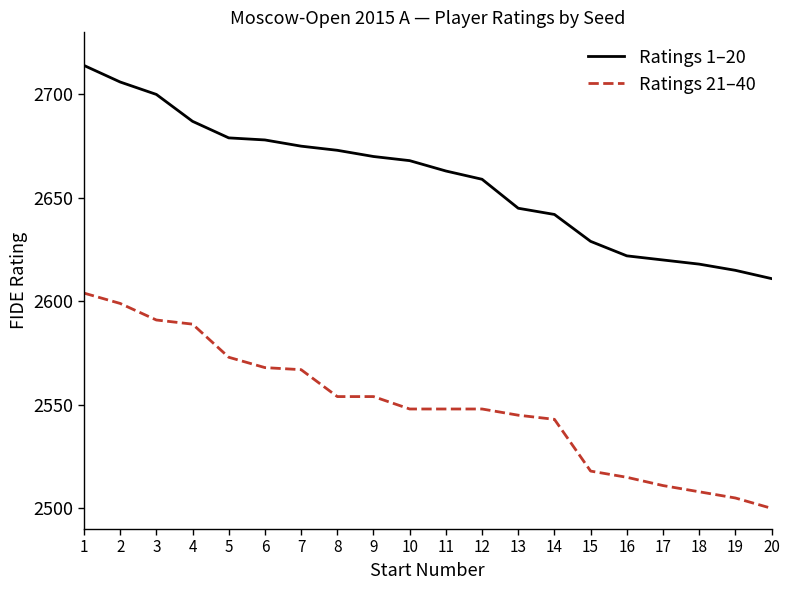

Which series has the largest range (max minus min)?

Ratings 21–40